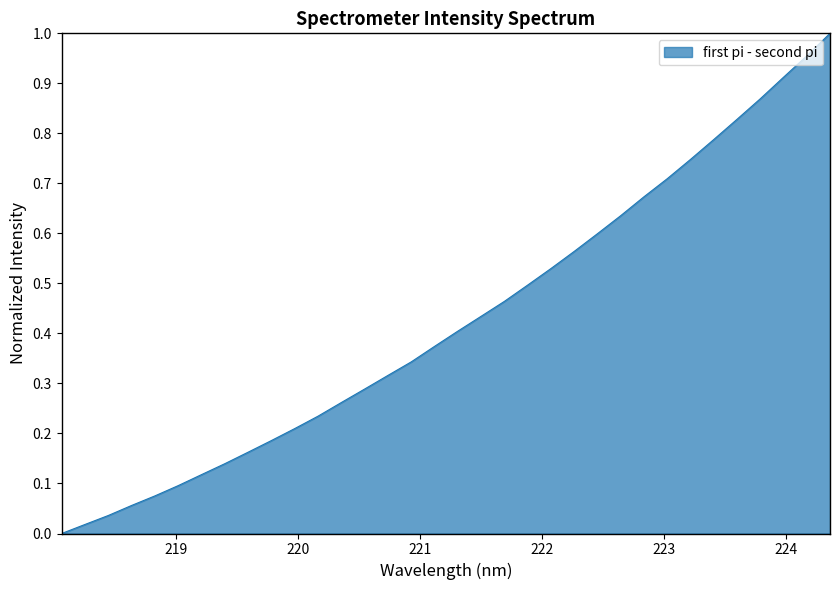

How many lines are shown in the chart?

1